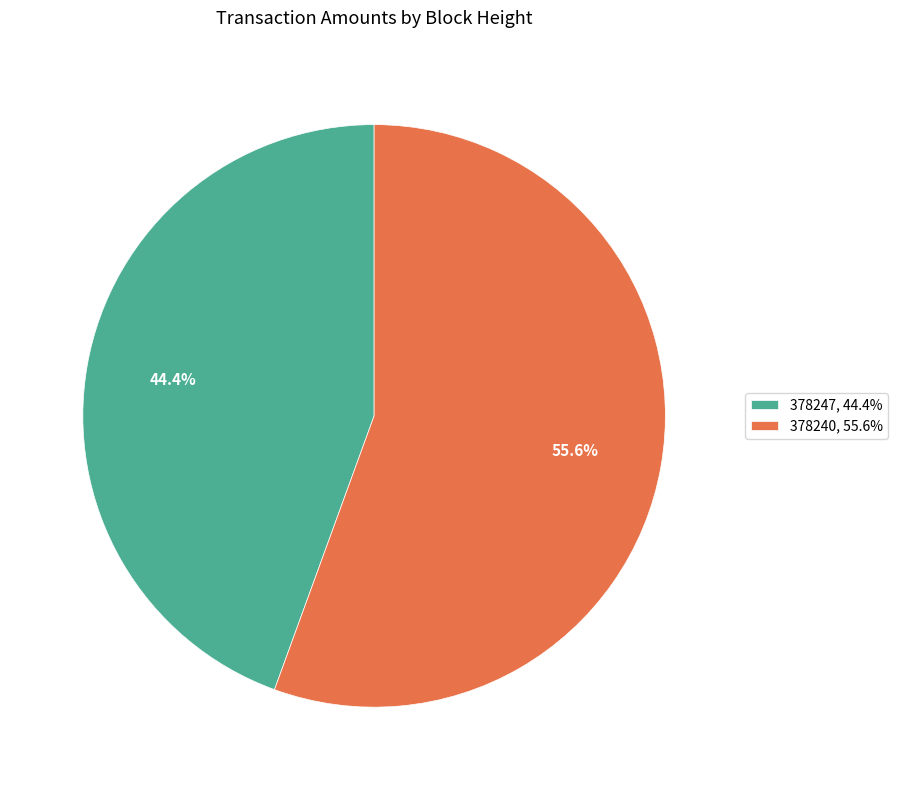

The 378240 slice represents 56% of the pie. True or false?

True